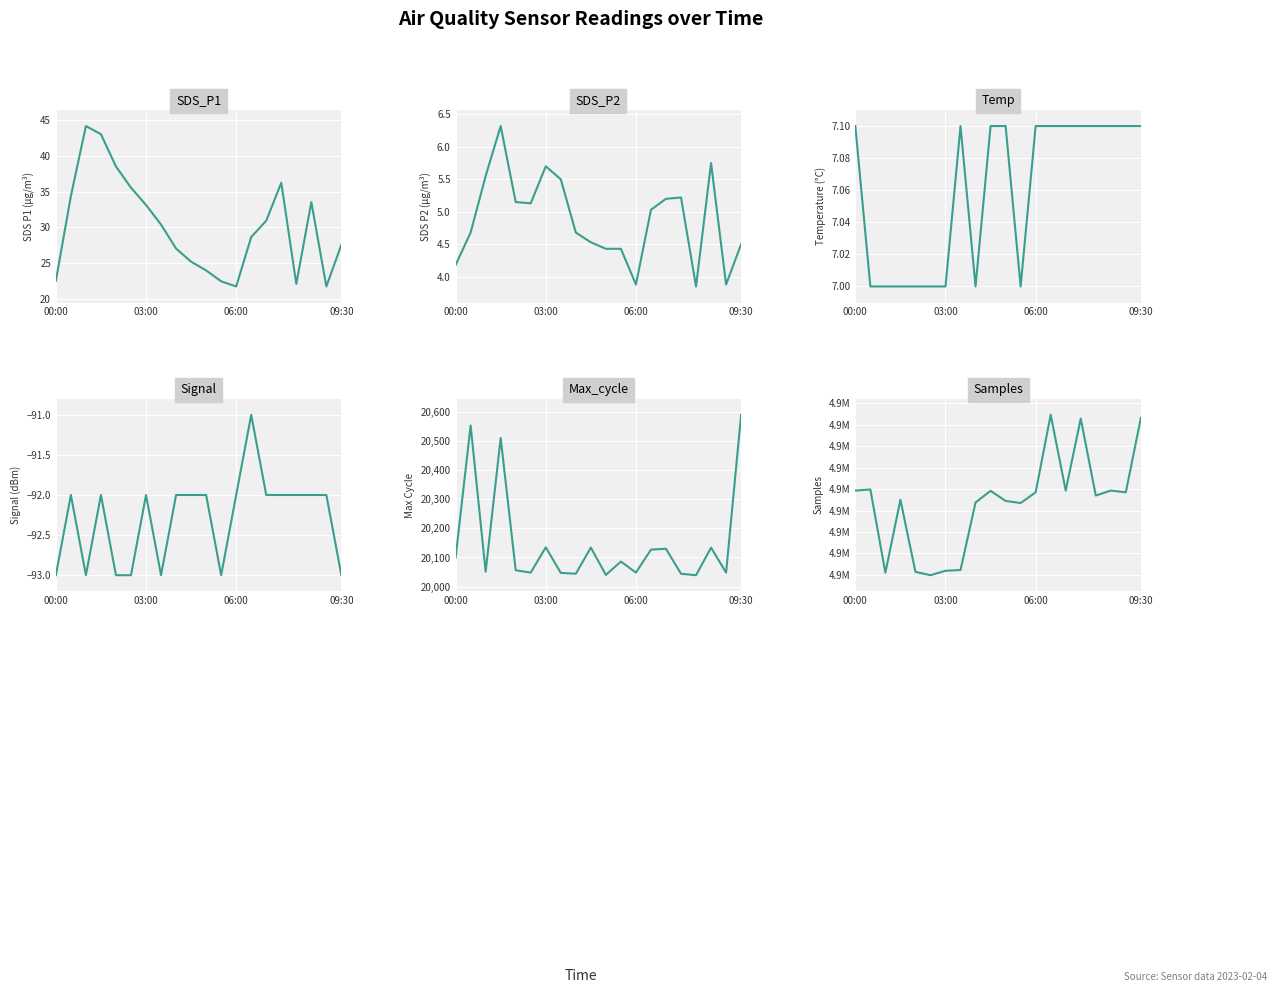

At which label does Max_cycle reach its minimum?

16